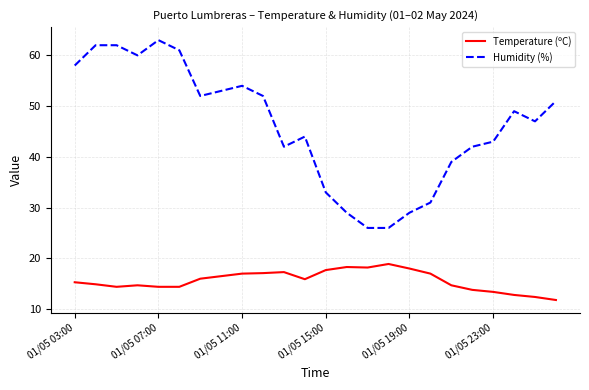

Which series has the largest total across all categories?

Humidity (%)